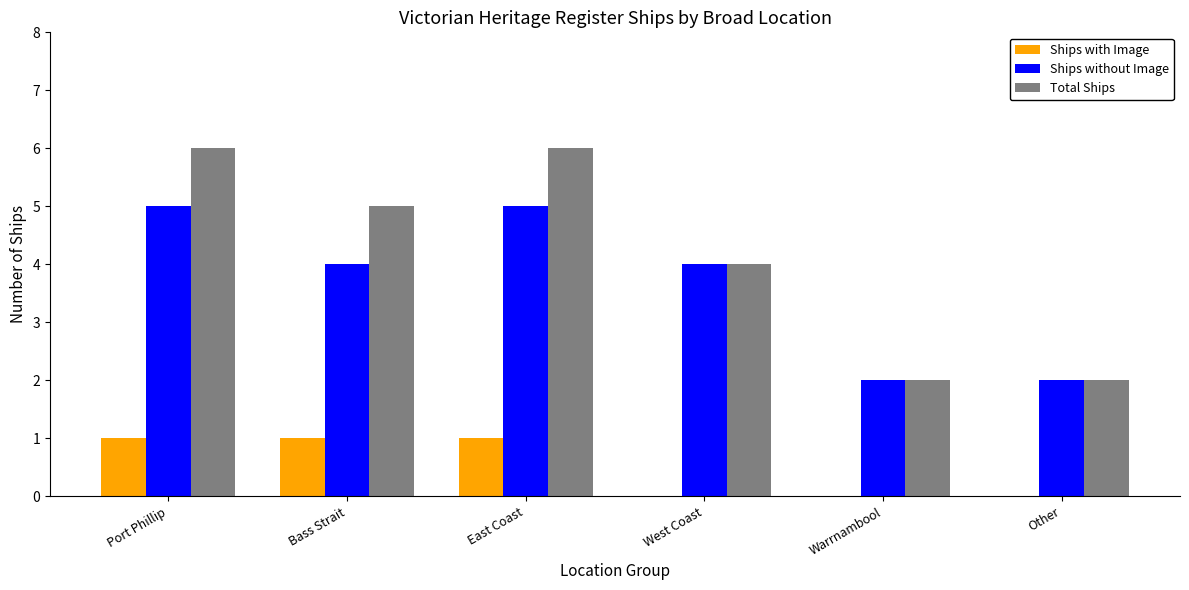

The value of Ships with Image at Warrnambool is -1. True or false?

False